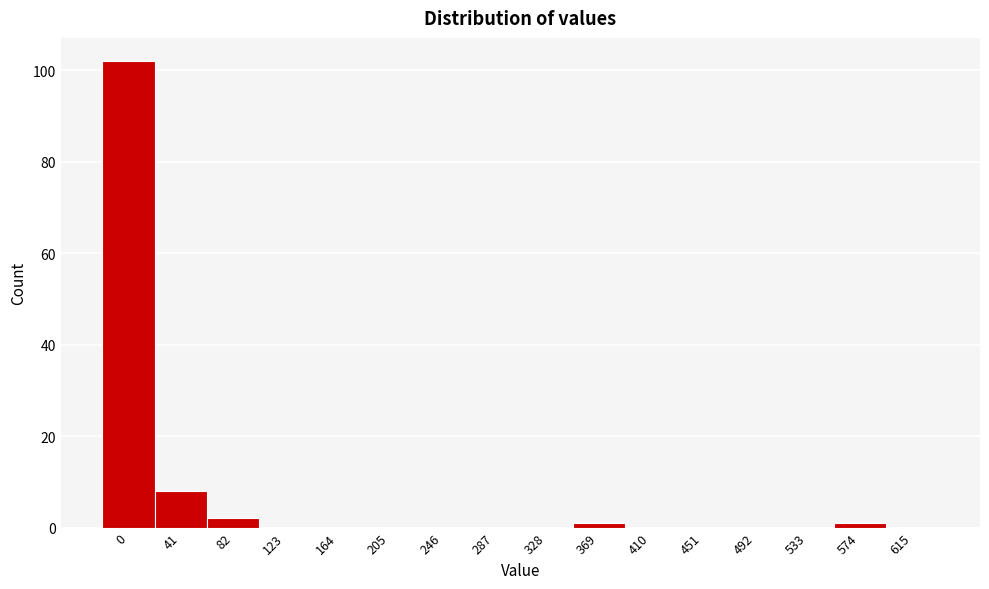

Reading left to right, what are all the values shown in this chart?

0=102	41=8	82=2	123=0	164=0	205=0	246=0	287=0	328=0	369=1	410=0	451=0	492=0	533=0	574=1	615=0